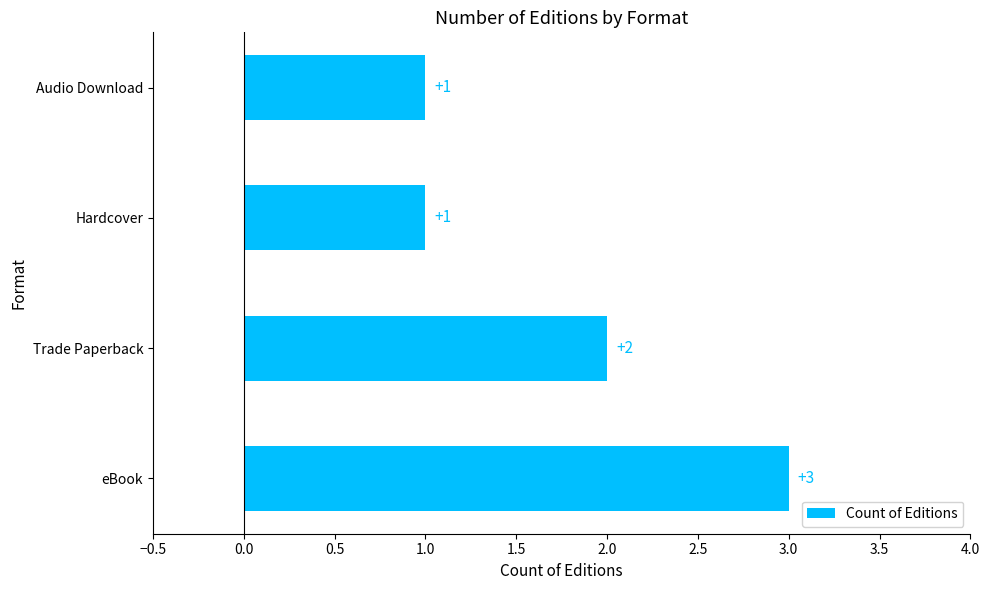

How many bars are there in total?

4